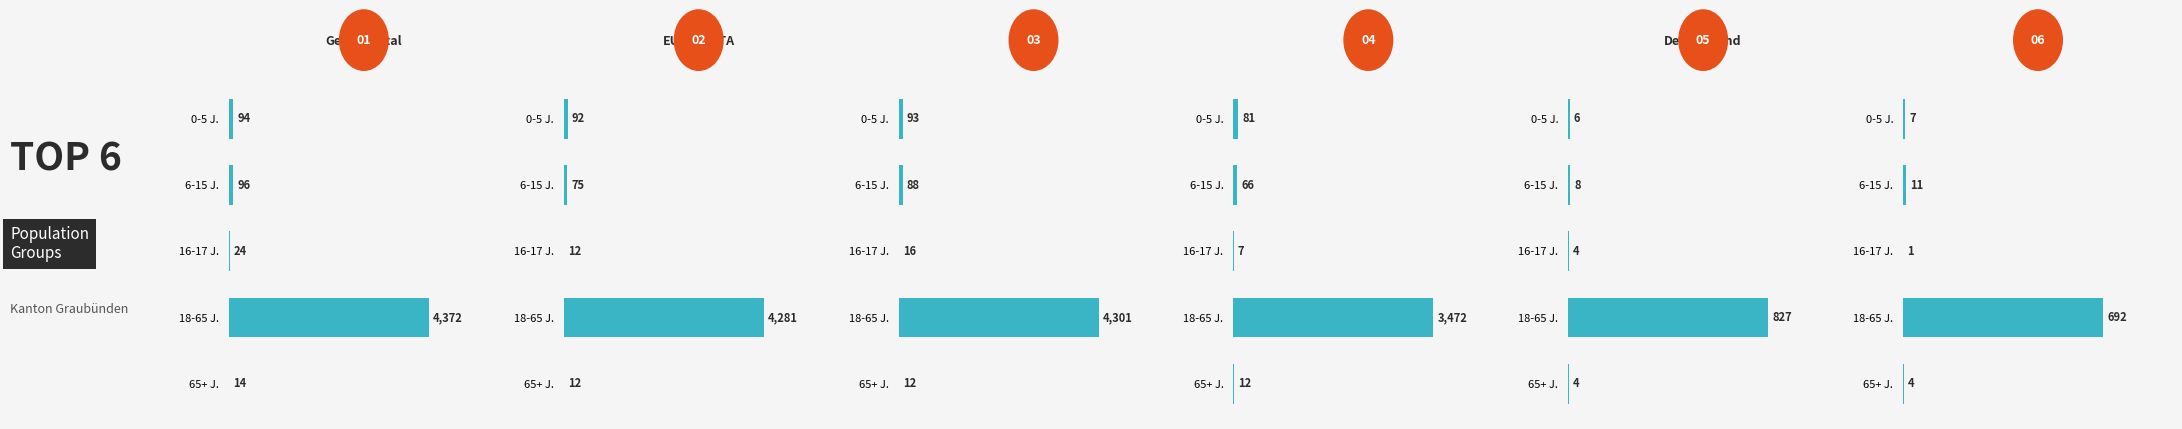

What are all the series names shown in the legend?

Gesamttotal, EU-28/EFTA, Europa, EU-17, Deutschland, Italien